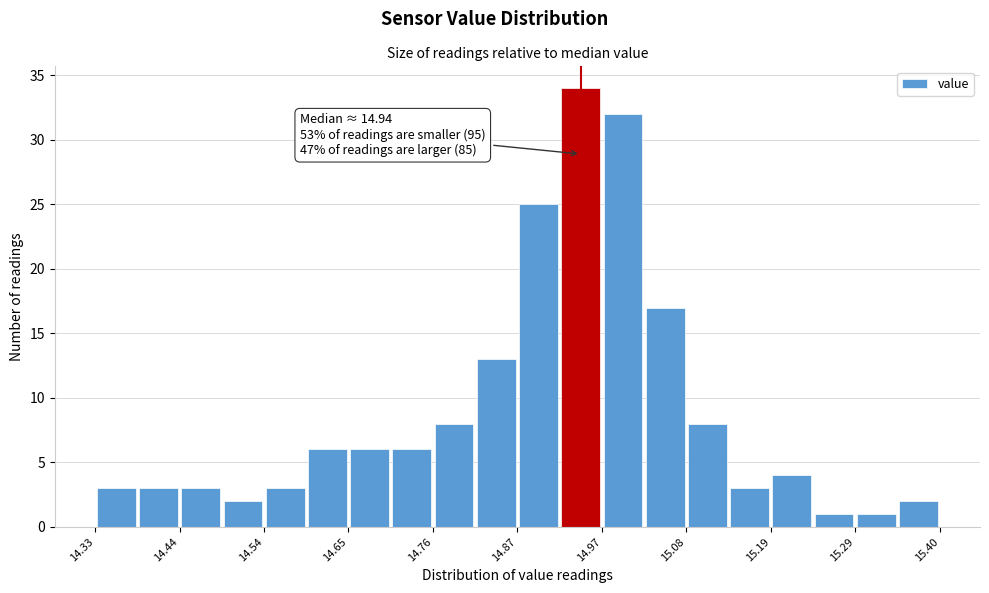

Read against the x-axis, roughly where is the centre of the tallest bar?

14.94